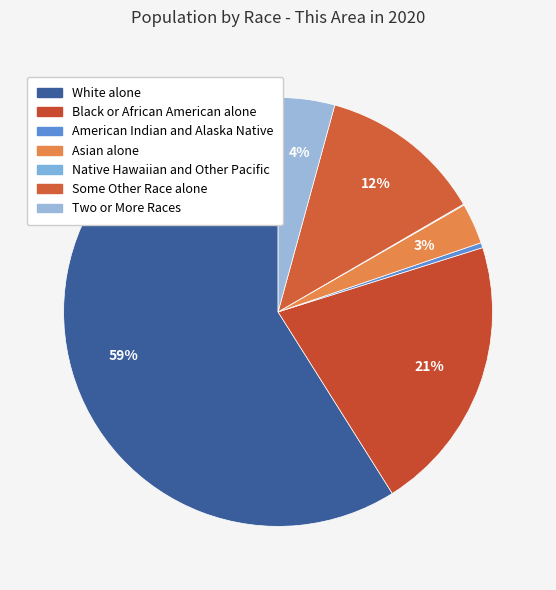

What percentage do American Indian and Alaska Native and Native Hawaiian and Other Pacific together represent?

0.5%